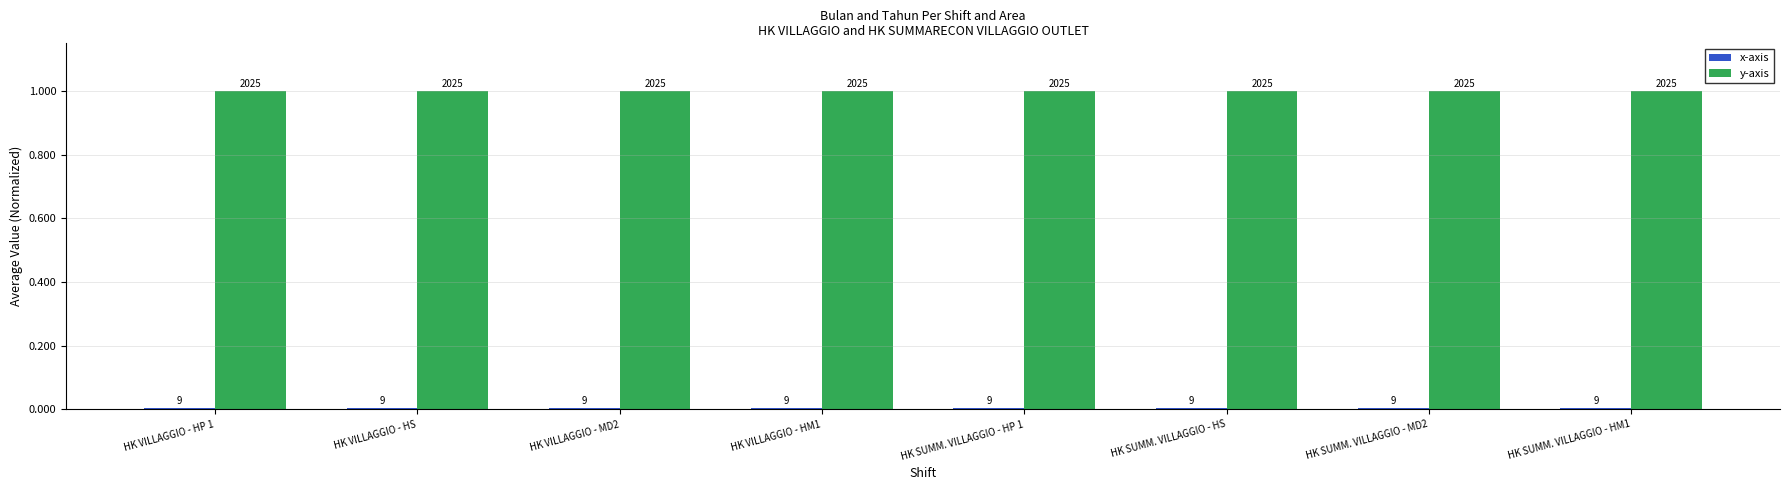

Are the bars horizontal?

No